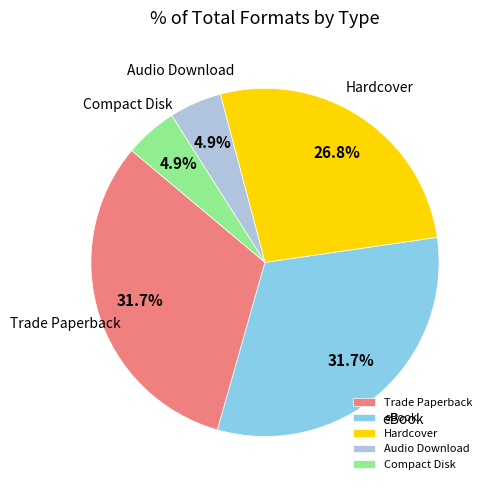

What is the ratio of the value at Audio Download to the value at Compact Disk?

1.0